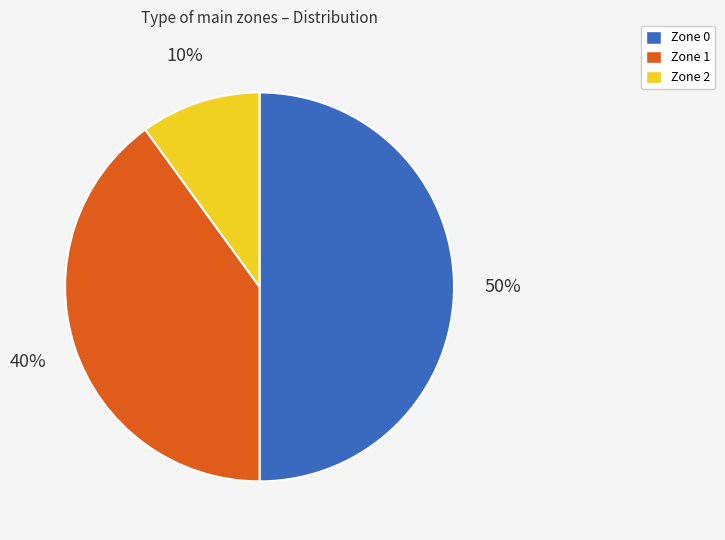

To the nearest percent, what portion does Zone 0 represent?

50%